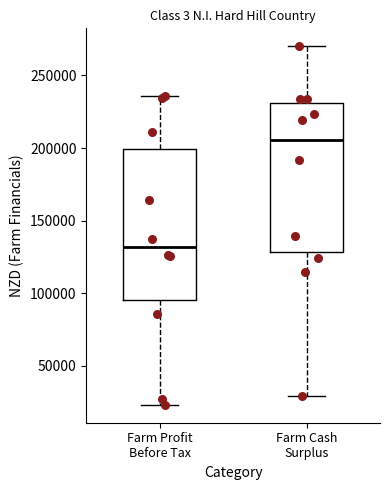

Which box has the lowest median line?

Farm Profit Before Tax